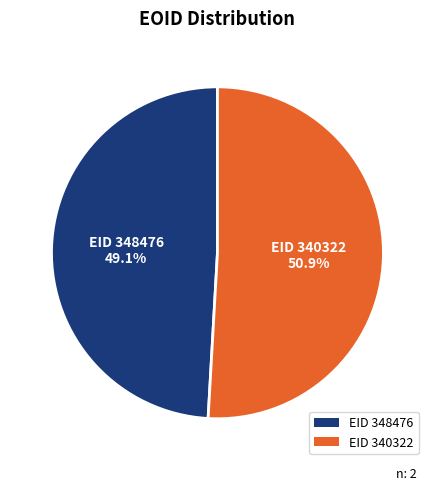

Rank the categories by value from highest to lowest.

EID 340322, EID 348476